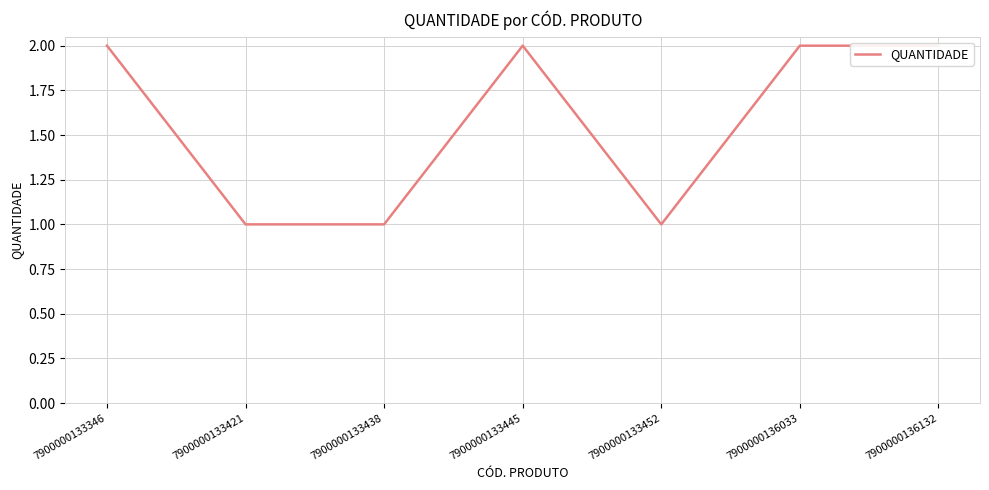

The chart shows a value of 2 at 7900000133438. True or false?

False